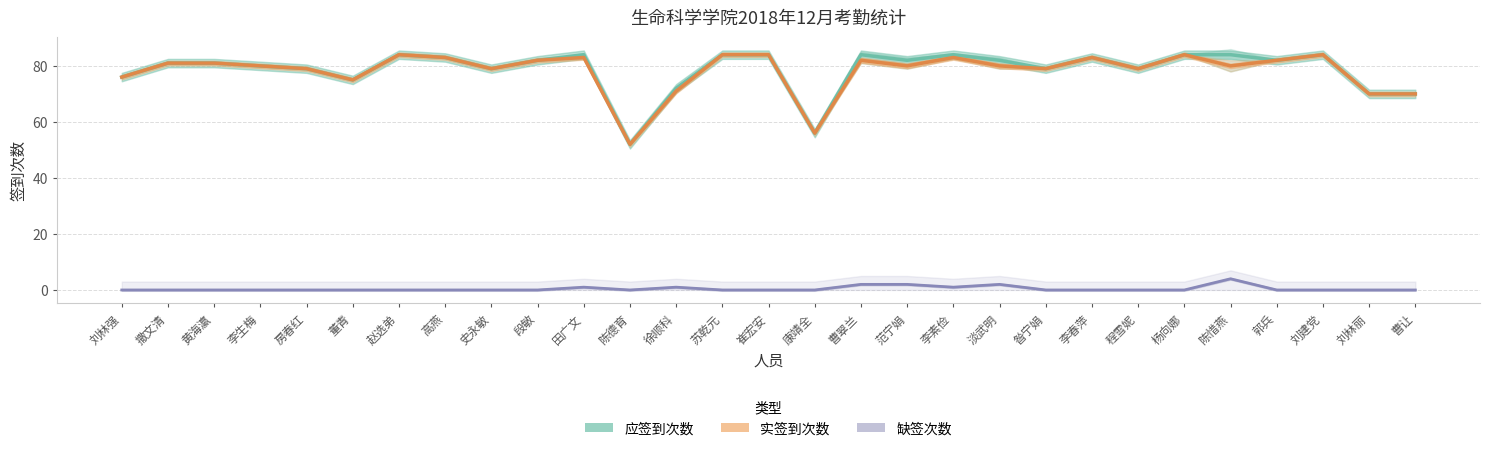

At which category does 应签到次数 reach its first local peak?

赵选弟